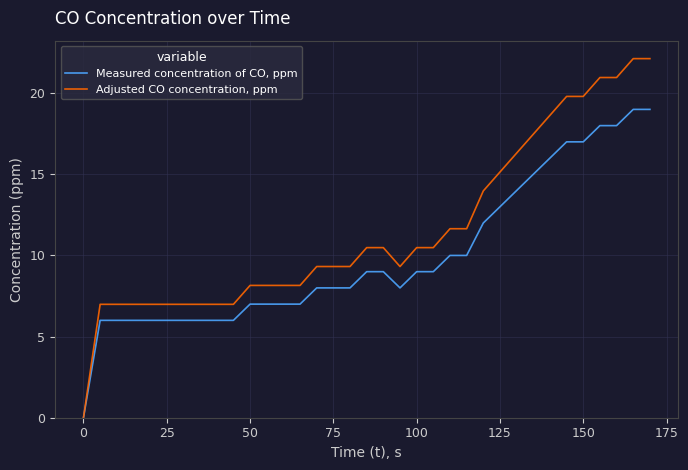

What is the highest value of the Adjusted CO concentration, ppm series?

22.1